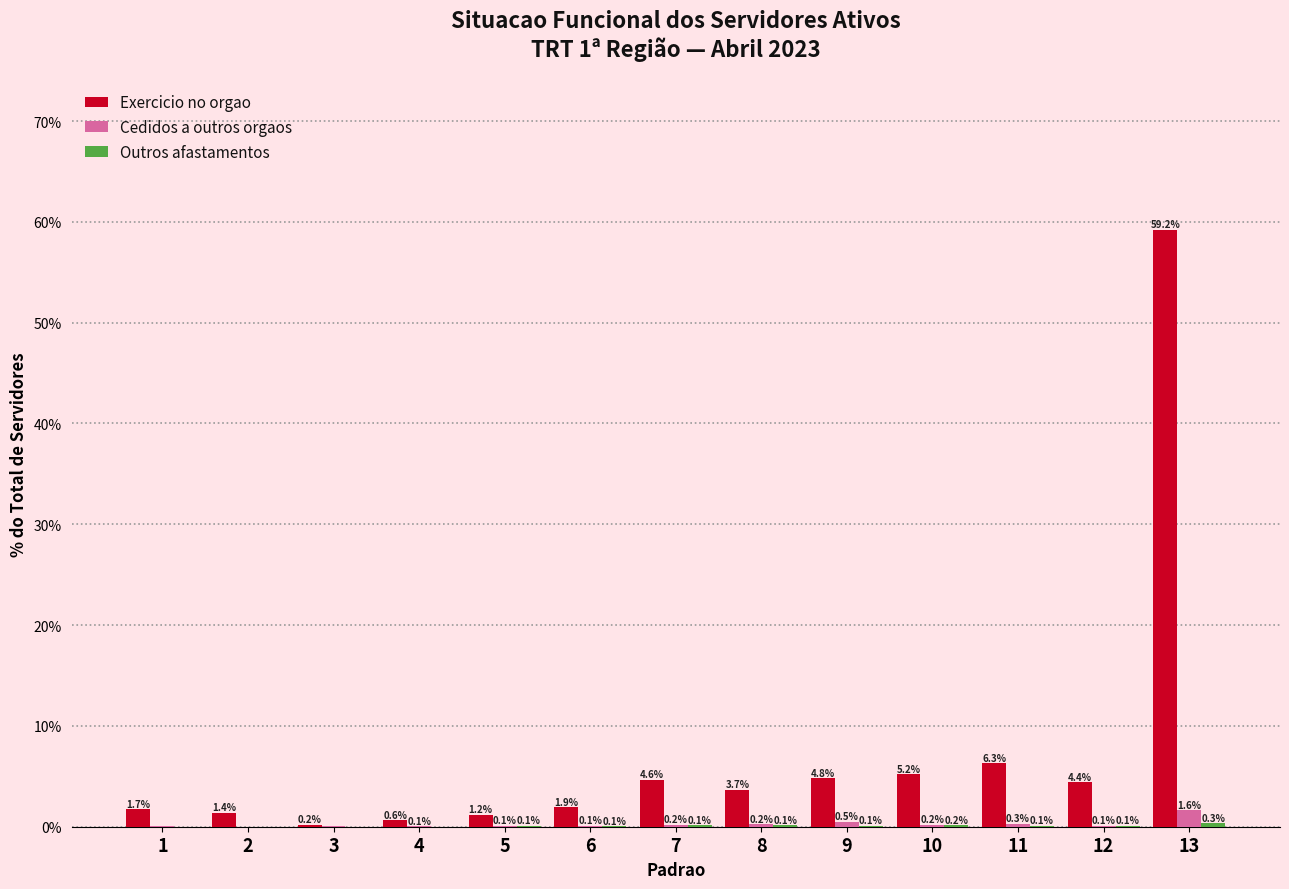

What is the total value across all series at 5?

1.4